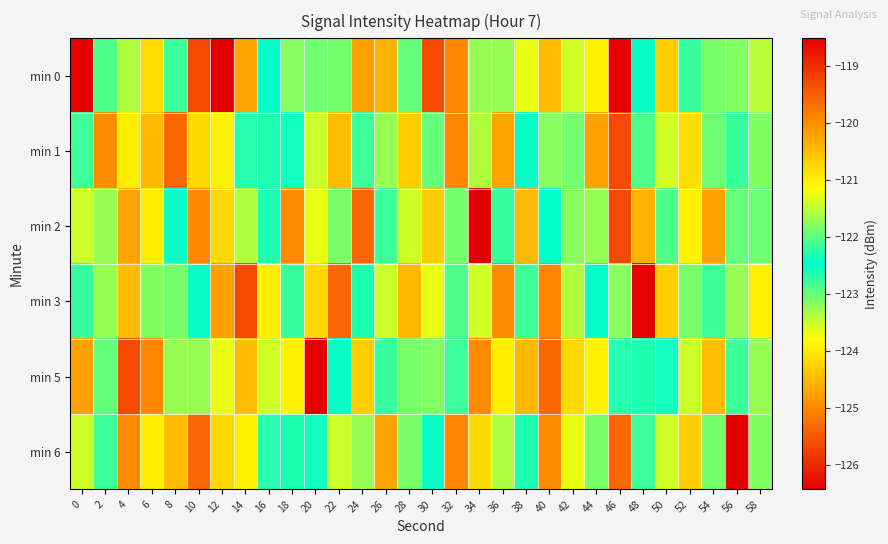

At how many categories does at least one series exceed -122?

19